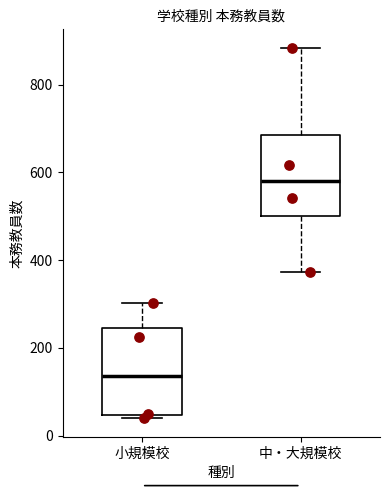

Reading left to right, read every box against the y-axis: the position of its median line, the range the box covers, and the ends of its whiskers. The values are not printed on the chart, so give them approximately, as read against the axis.

小規模校: median 140, box 40 to 240, whiskers 40 (just below the box's lower edge) to 300
中・大規模校: median 580, box 500 to 680, whiskers 380 to 880